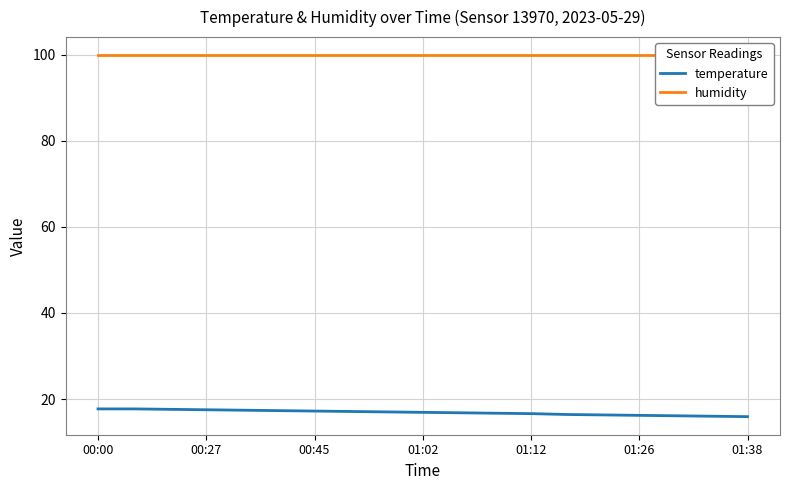

At 00:27, list the series in order from largest to smallest.

humidity, temperature